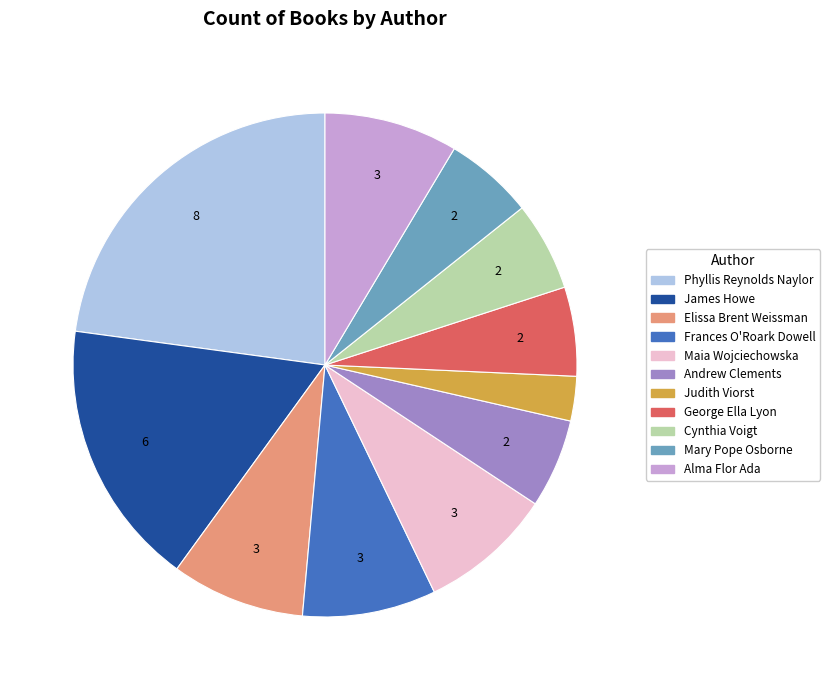

Is there any slice that represents more than half of the pie?

No